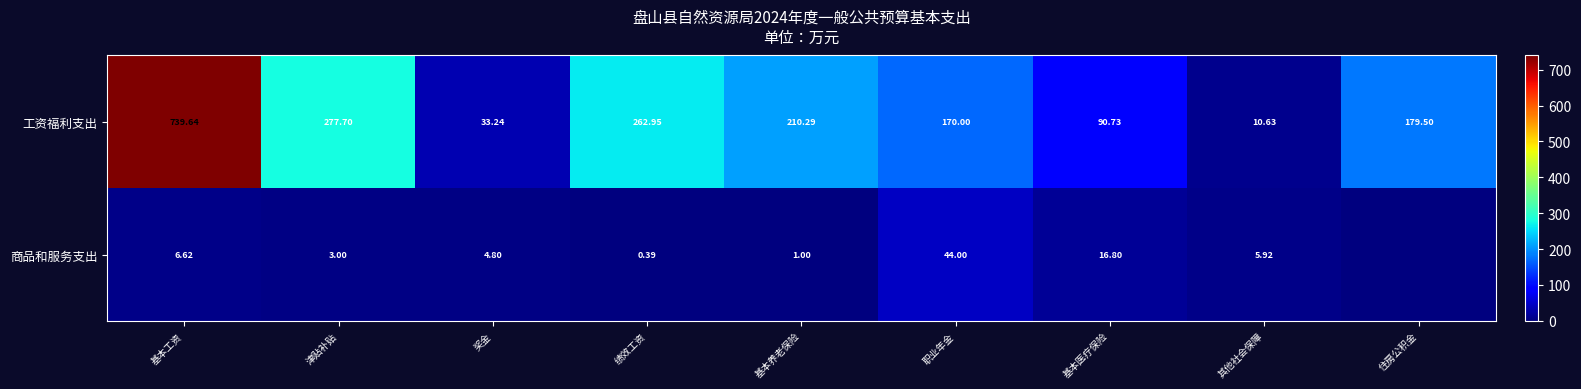

At which category is the sum across all series the highest?

基本工资